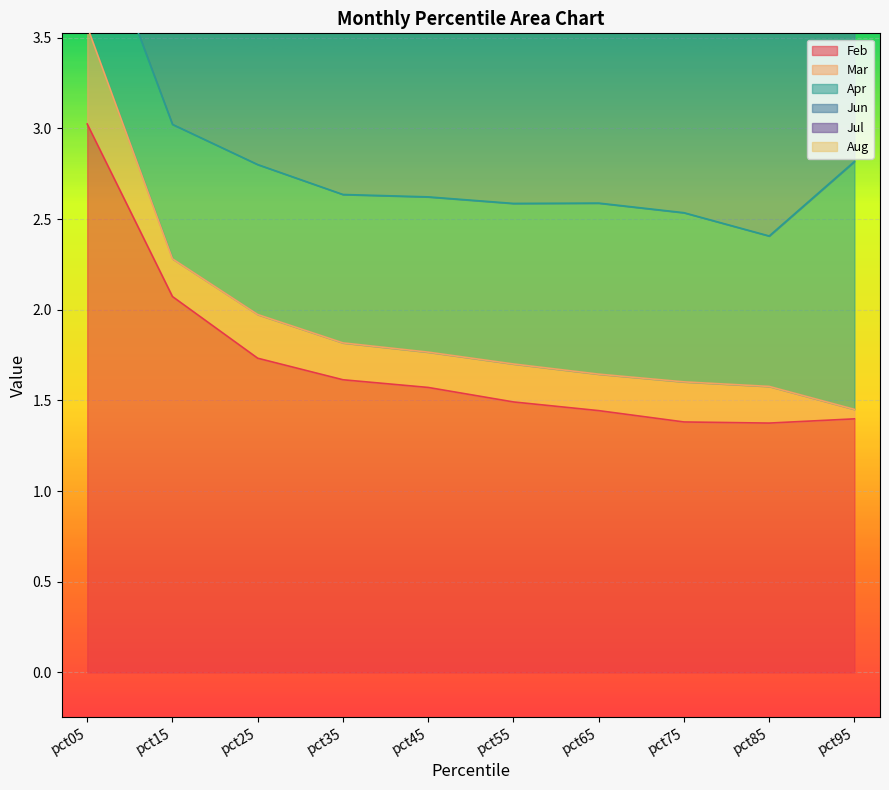

Which series has the largest range (max minus min)?

Jun